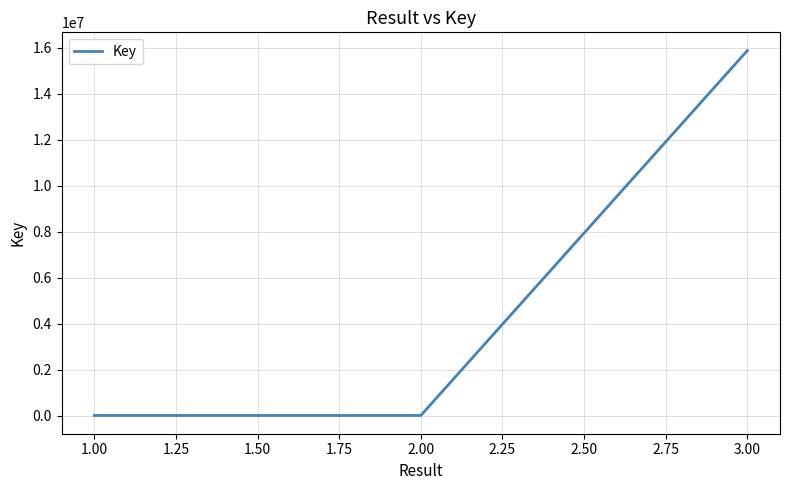

How many data points are above 7195?

1